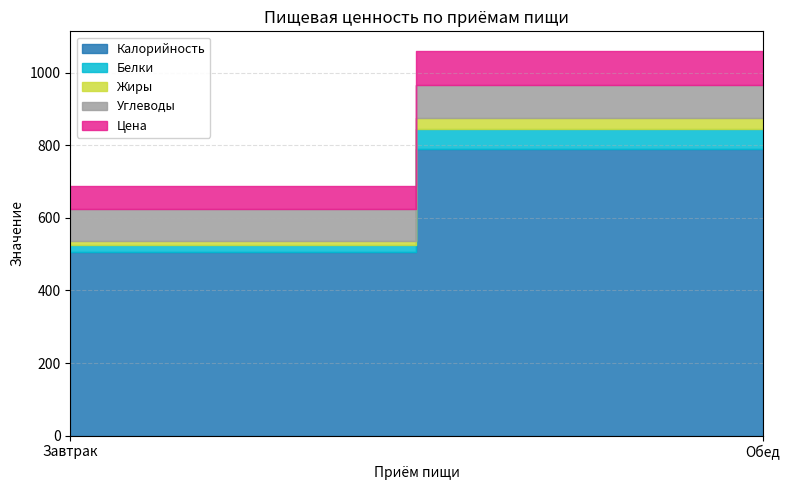

What is the total value across all series at Завтрак?

688.8